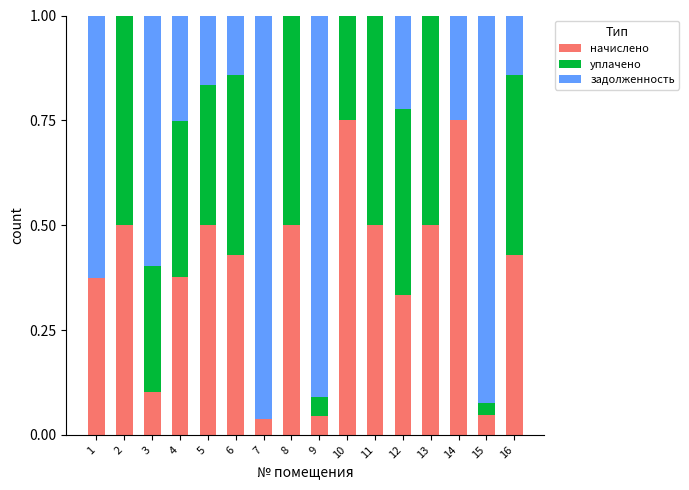

The начислено series shows 0.1 at 3. True or false?

True